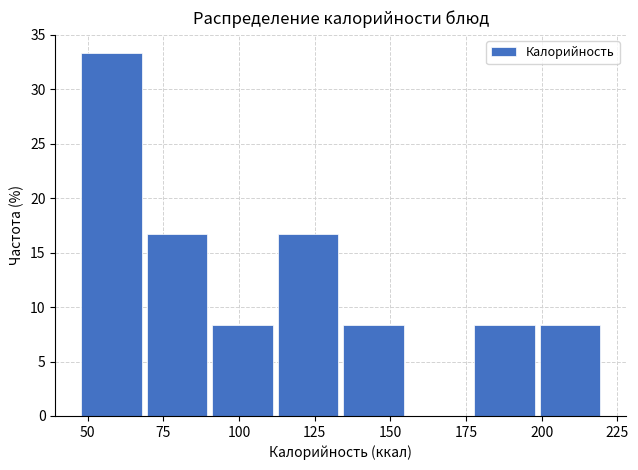

What is the height of the bar covering 110 to 135 on the x-axis? Neither the bar edges nor the heights are printed on the chart, so give them approximately, as read against the axes.

16.5